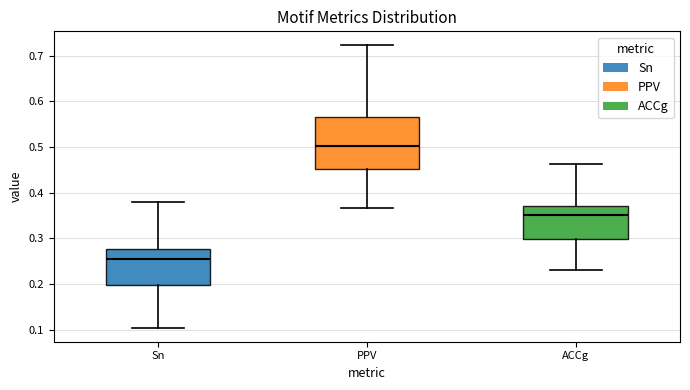

Where is the lower edge of the box for Sn on the y-axis? The values are not printed on the chart, so give them approximately, as read against the axis.

0.20